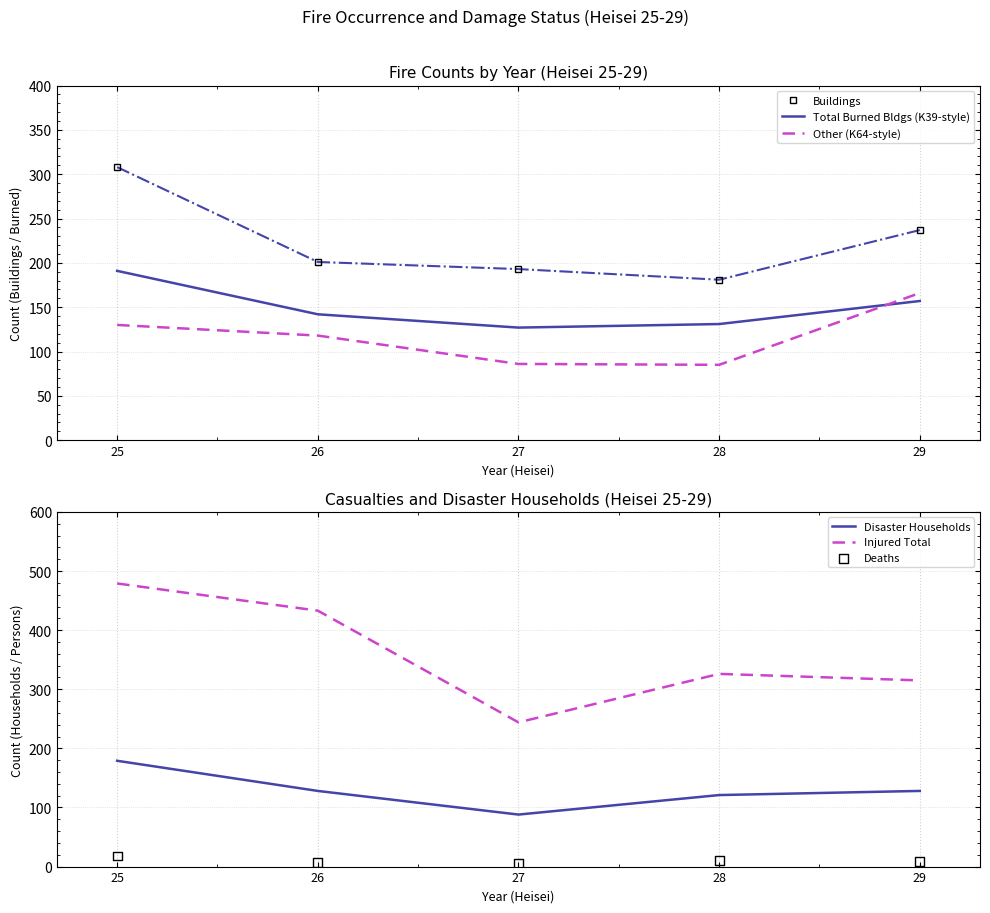

Which series contains the highest Y value?

Injured Total